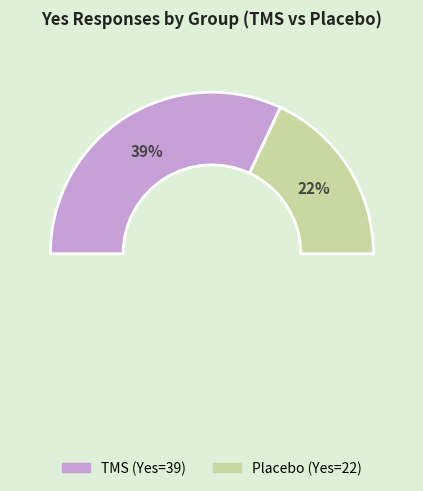

What is the ratio of the value at TMS to the value at Placebo?

1.8